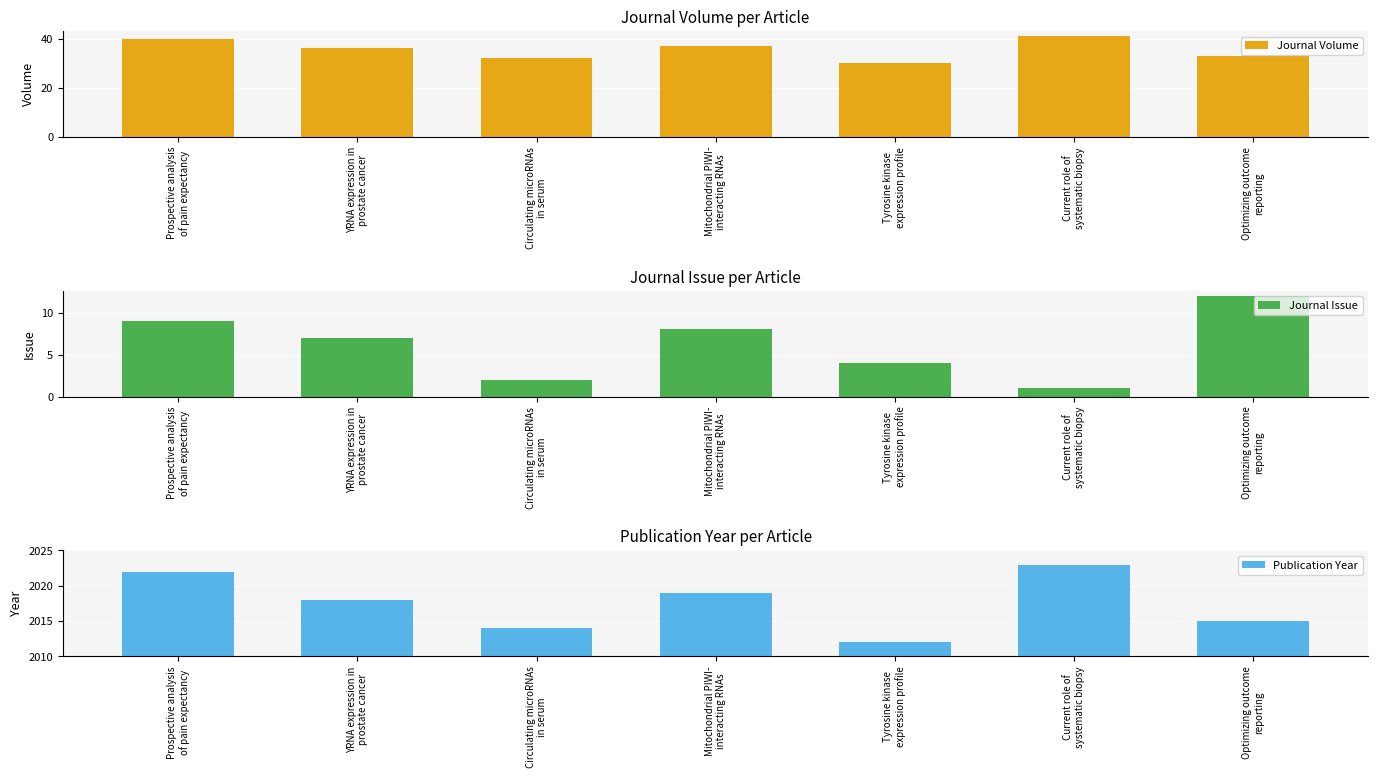

What is the maximum value shown in the chart?

2023